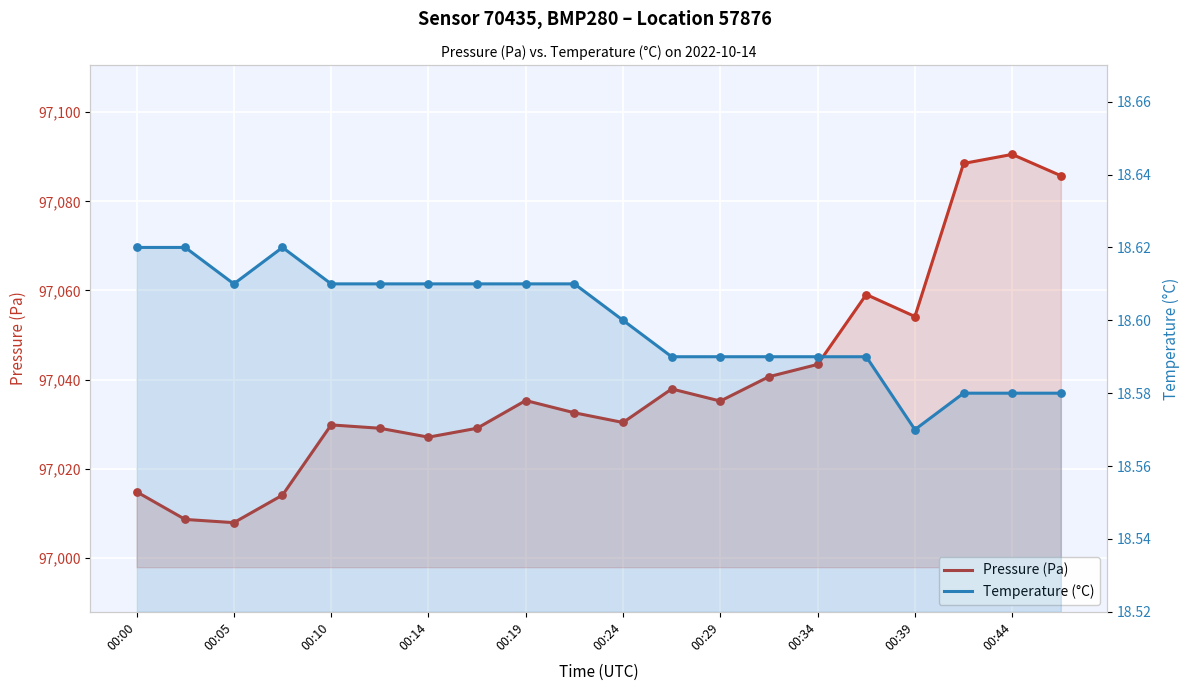

Which series reaches the maximum Y coordinate?

Pressure (Pa)